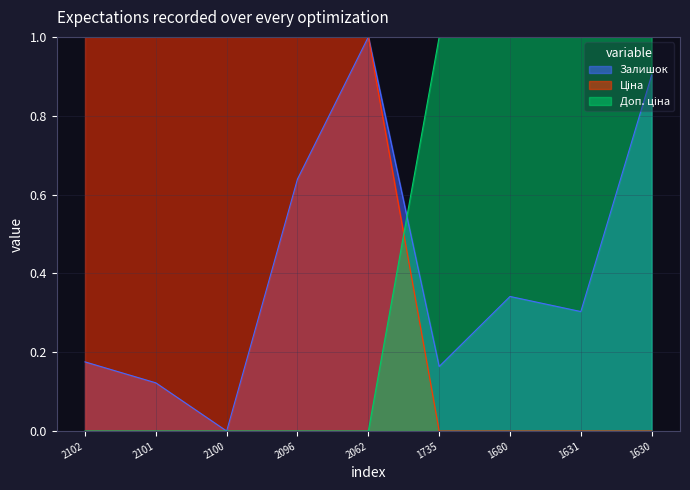

What is the total value across all series at 1630?

1.9